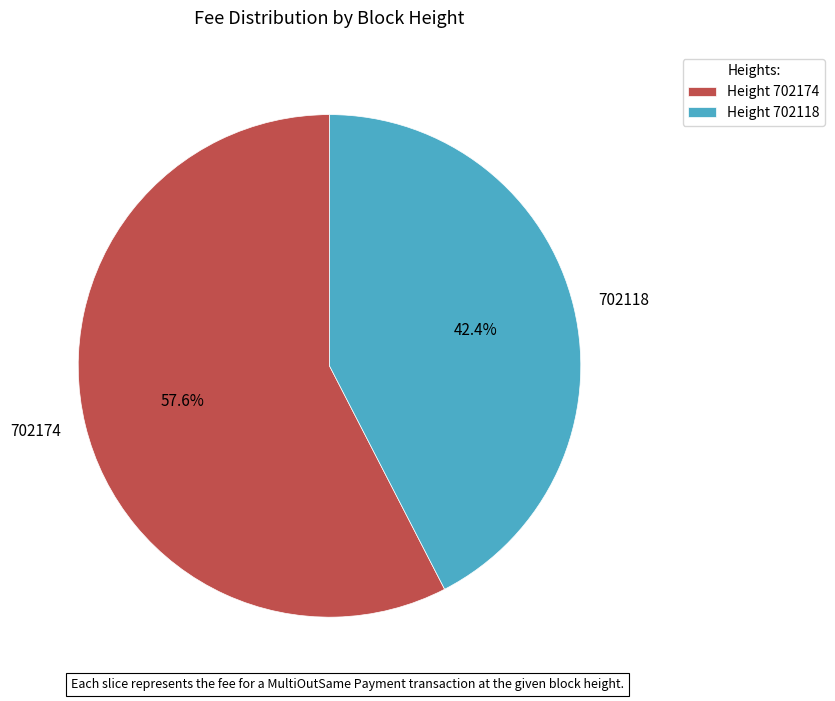

Between 702118 and 702174, which is larger?

702174